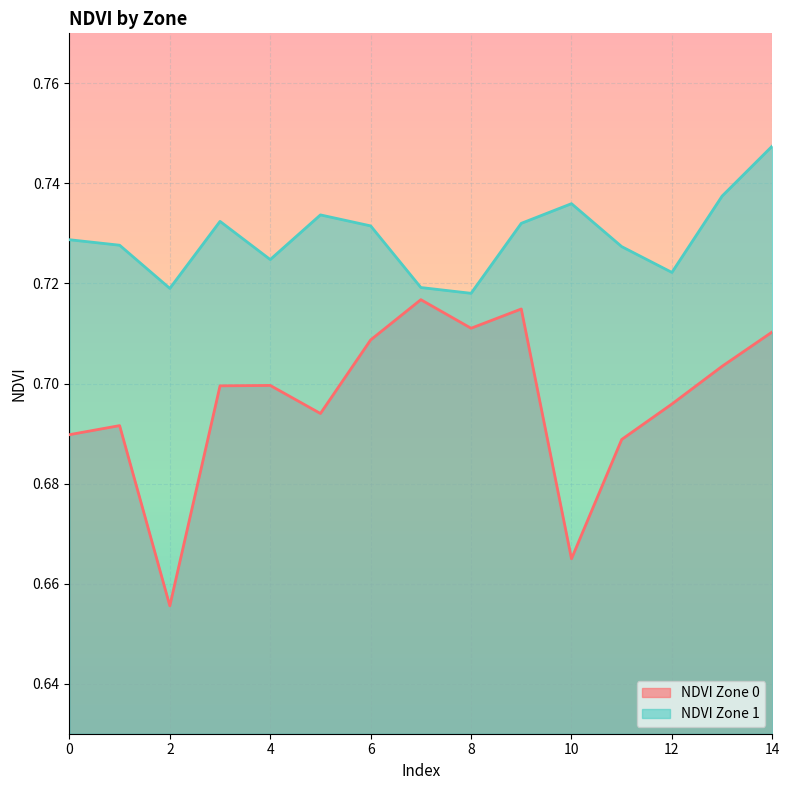

Reading left to right, transcribe all the data shown in this chart.

NDVI Zone 0: 0=0.7	1=0.7	2=0.7	3=0.7	4=0.7	5=0.7	6=0.7	7=0.7	8=0.7	9=0.7	10=0.7	11=0.7	12=0.7	13=0.7	14=0.7
NDVI Zone 1: 0=0.7	1=0.7	2=0.7	3=0.7	4=0.7	5=0.7	6=0.7	7=0.7	8=0.7	9=0.7	10=0.7	11=0.7	12=0.7	13=0.7	14=0.7